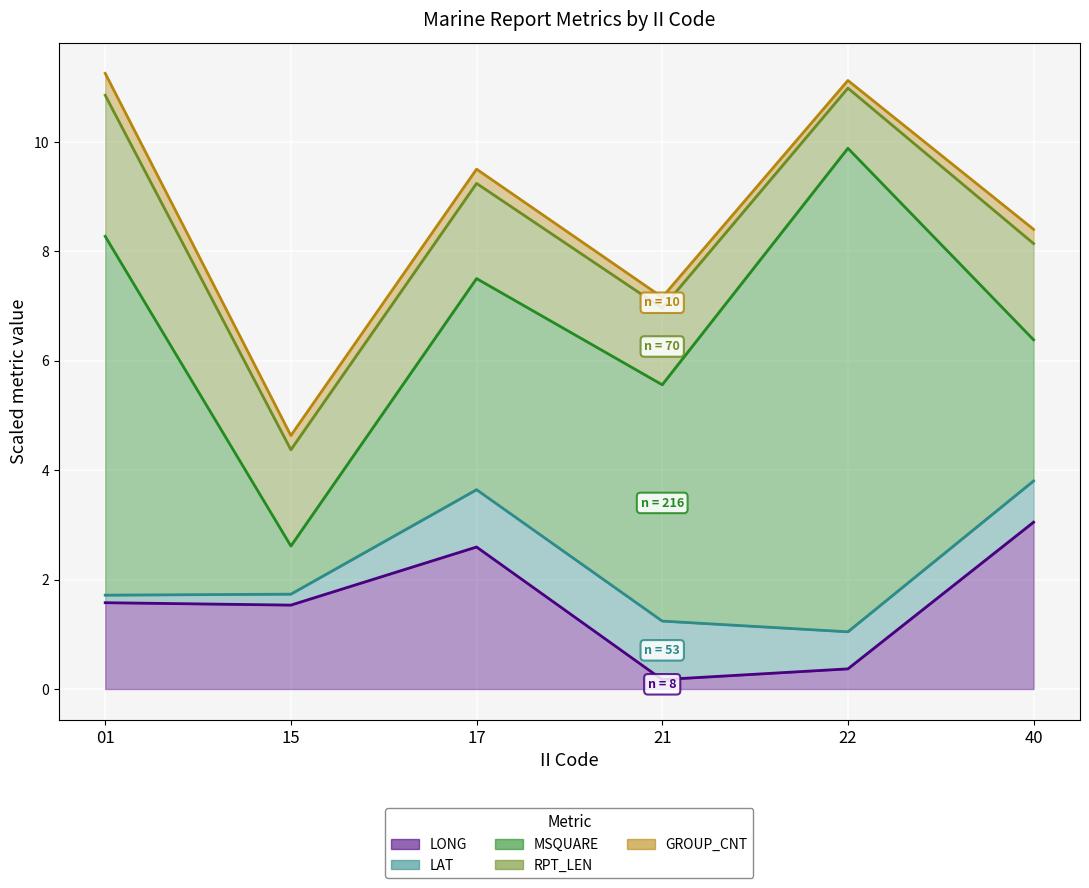

How many interior local peaks does the MSQUARE series have?

2